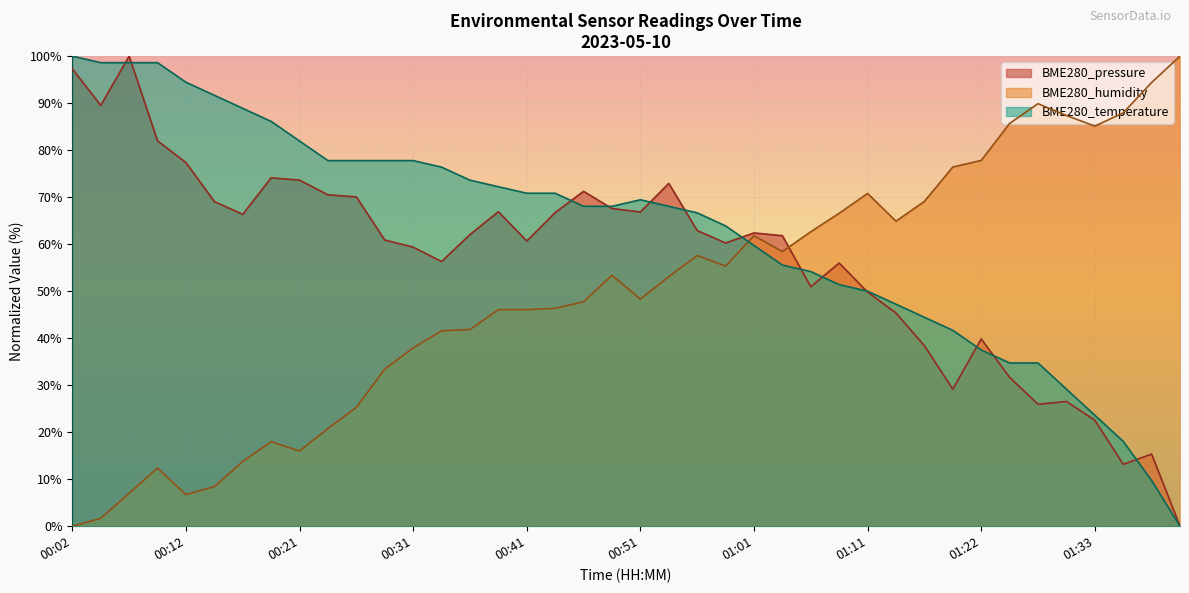

Count the number of categories in the chart.

40